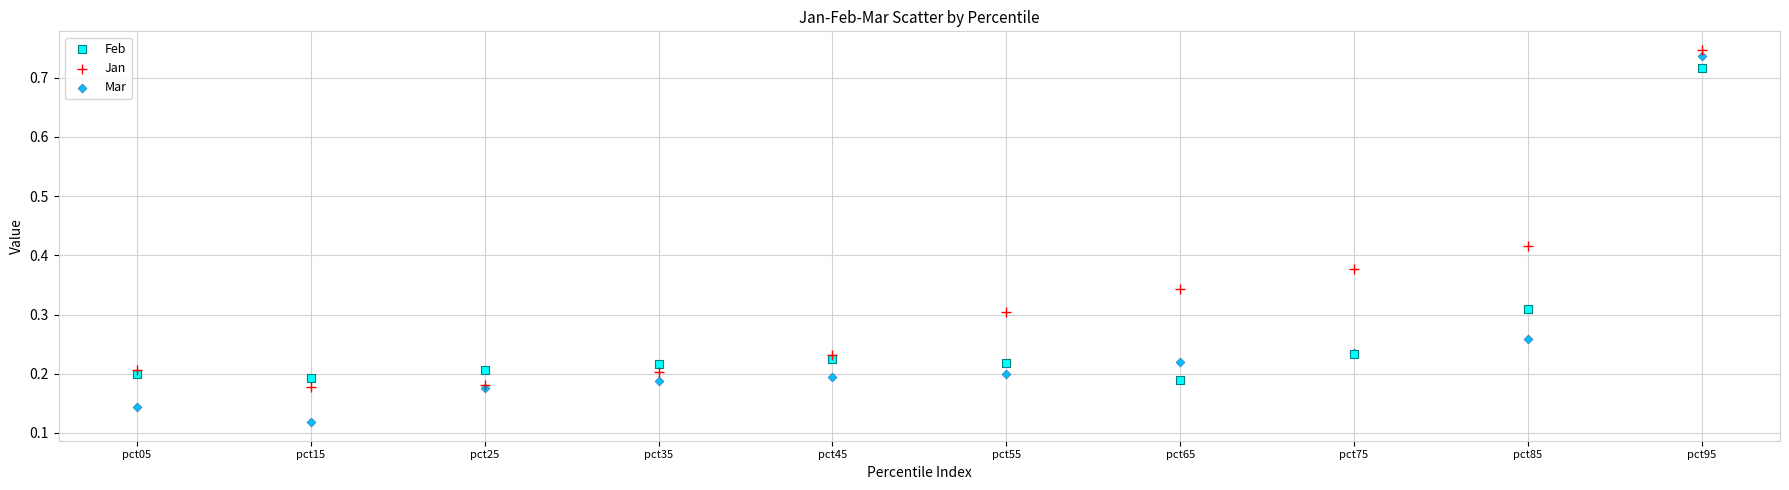

What are all the series names shown in the legend?

Feb, Jan, Mar